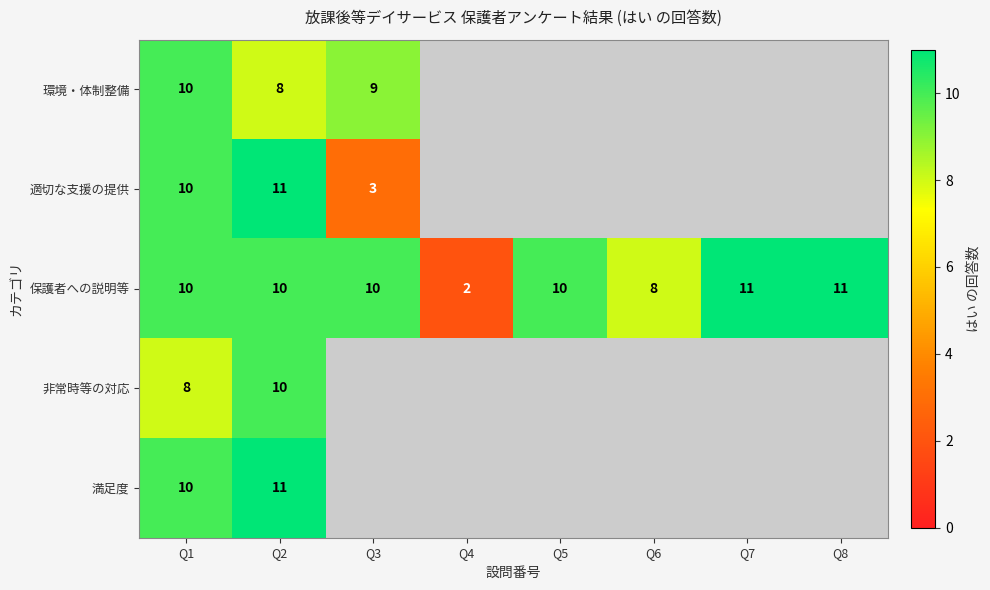

At which category does the chart reach its minimum across all series?

Q4